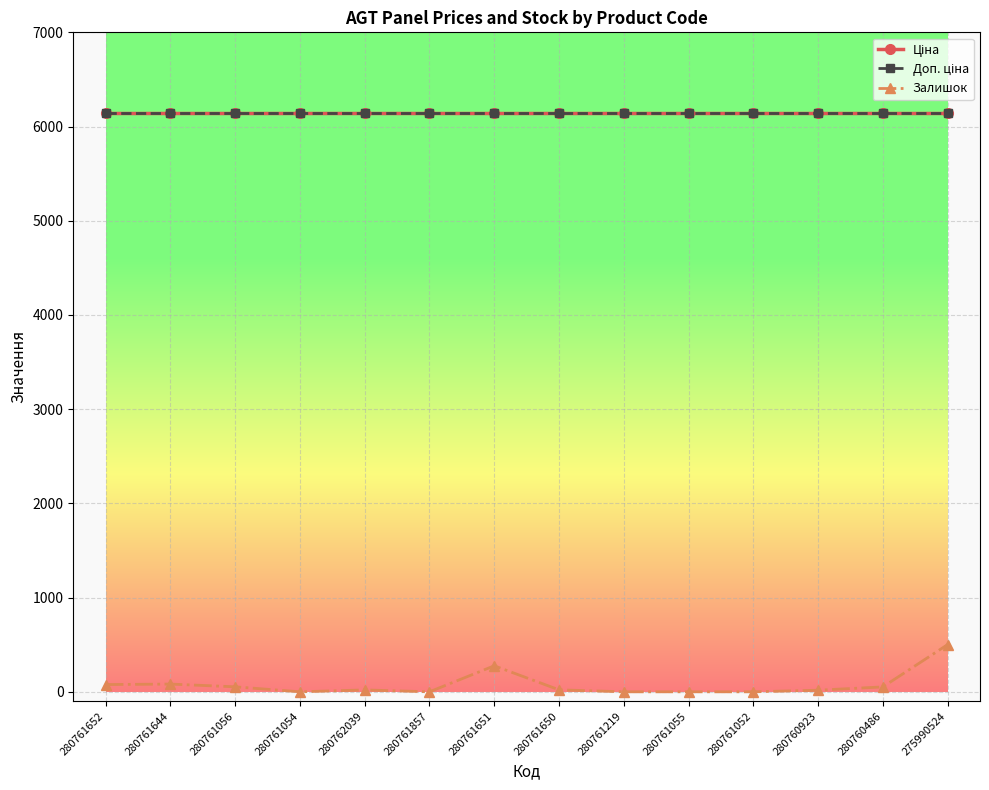

How many lines are shown in the chart?

3